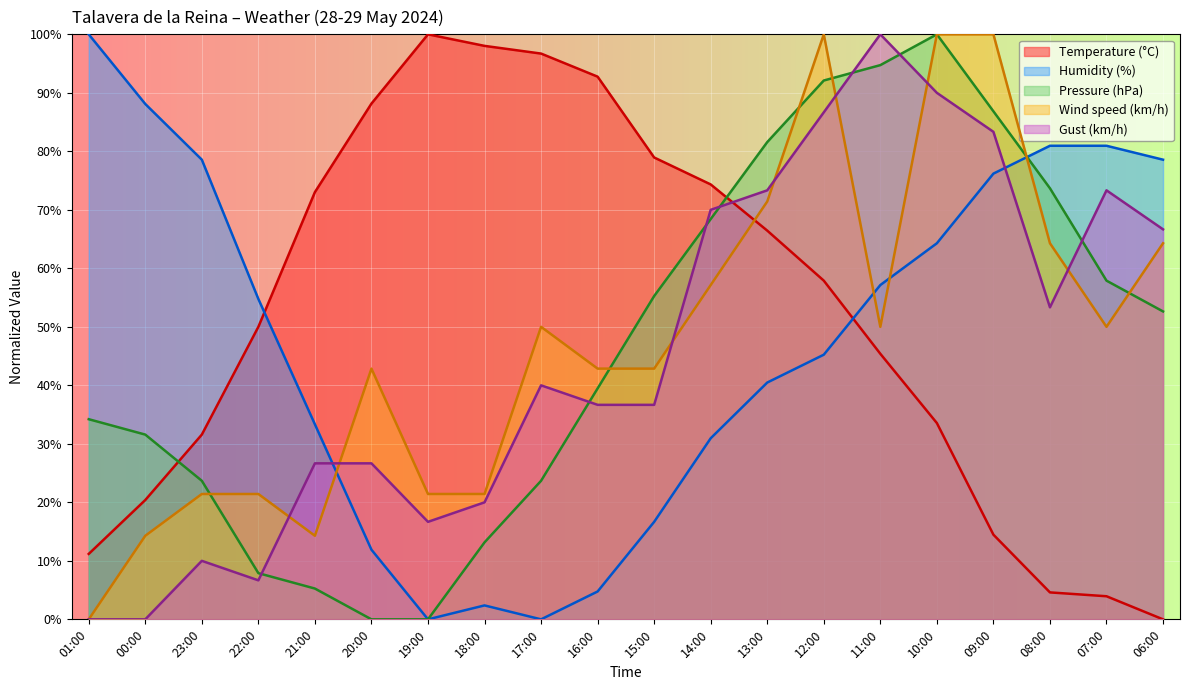

Where does the Gust (km/h) series first go above 39?

17:00